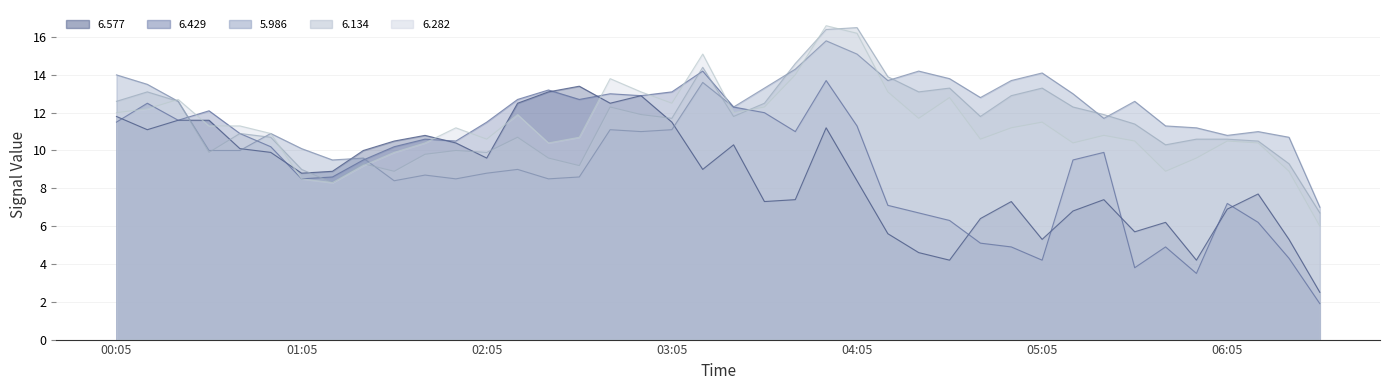

At which category is the sum across all series the highest?

1995/04/23 03:55